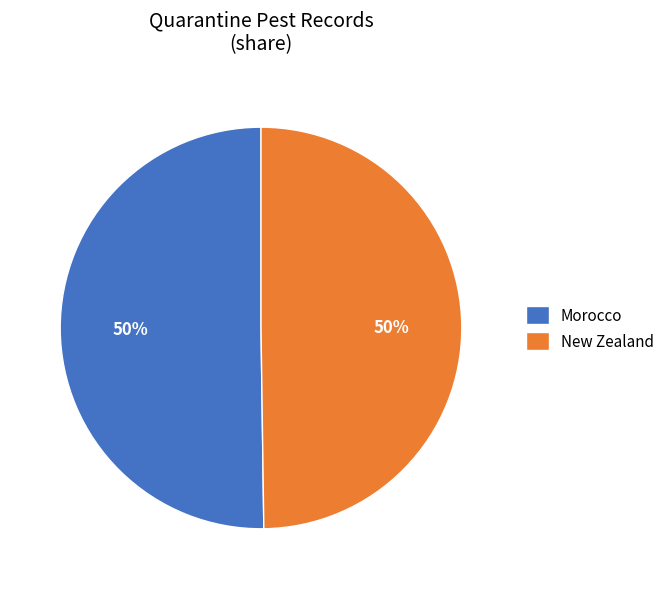

What percentage is the Morocco slice, to the nearest percent?

50%